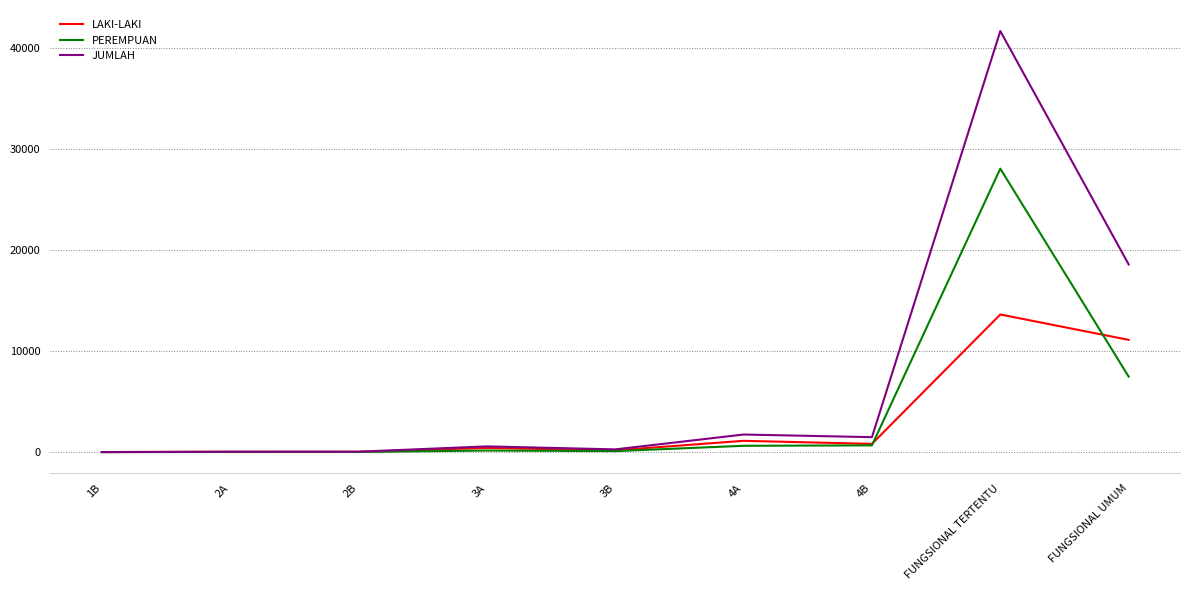

The value of LAKI-LAKI at 4A is 1116. True or false?

True